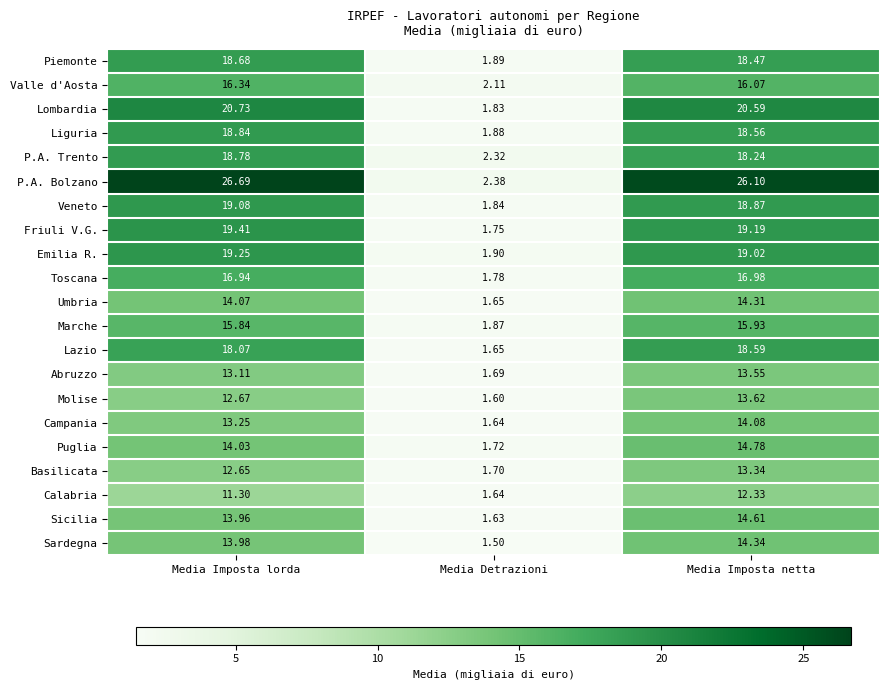

What is the minimum value shown in the chart?

1.5